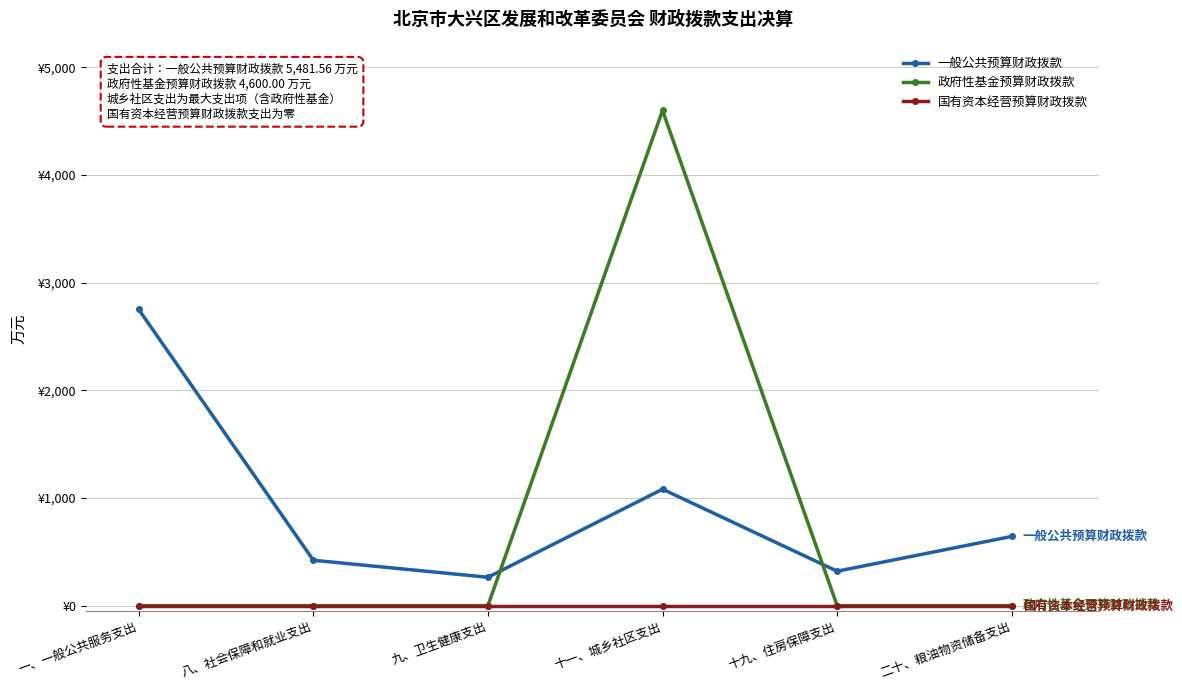

Where is 一般公共预算财政拨款 nearest to the value 1507?

十一、城乡社区支出